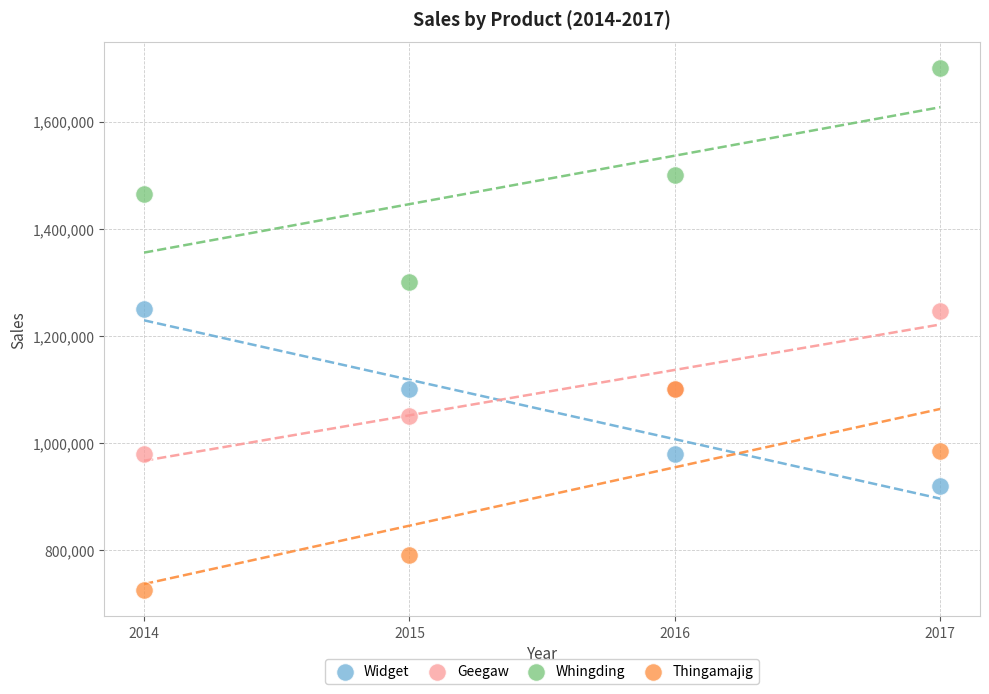

What are all the series names shown in the legend?

Widget, Geegaw, Whingding, Thingamajig